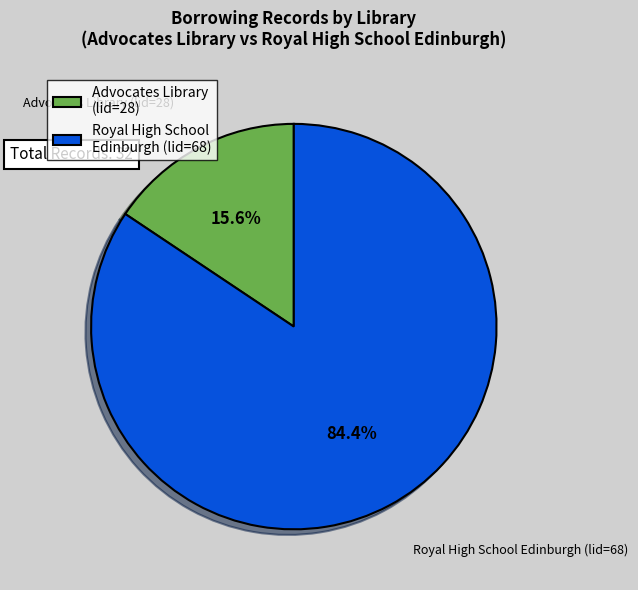

How many slices are in this pie chart?

2